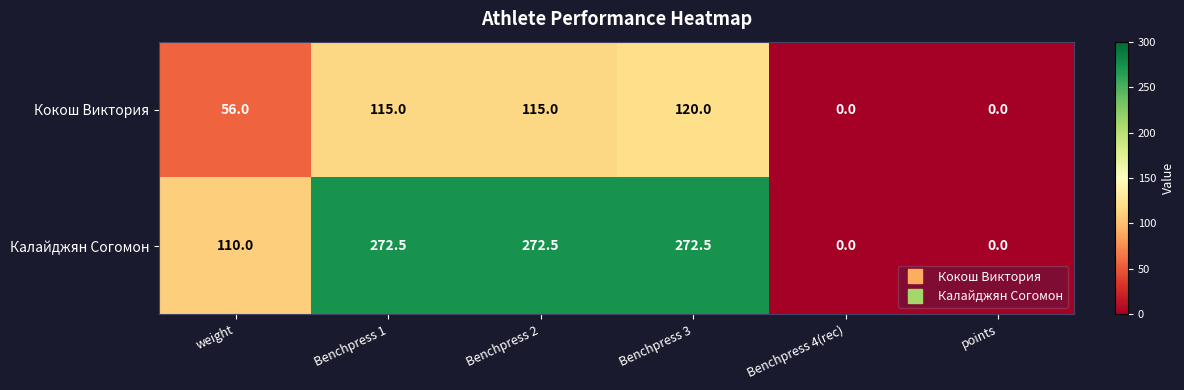

How many series are shown in this chart?

2